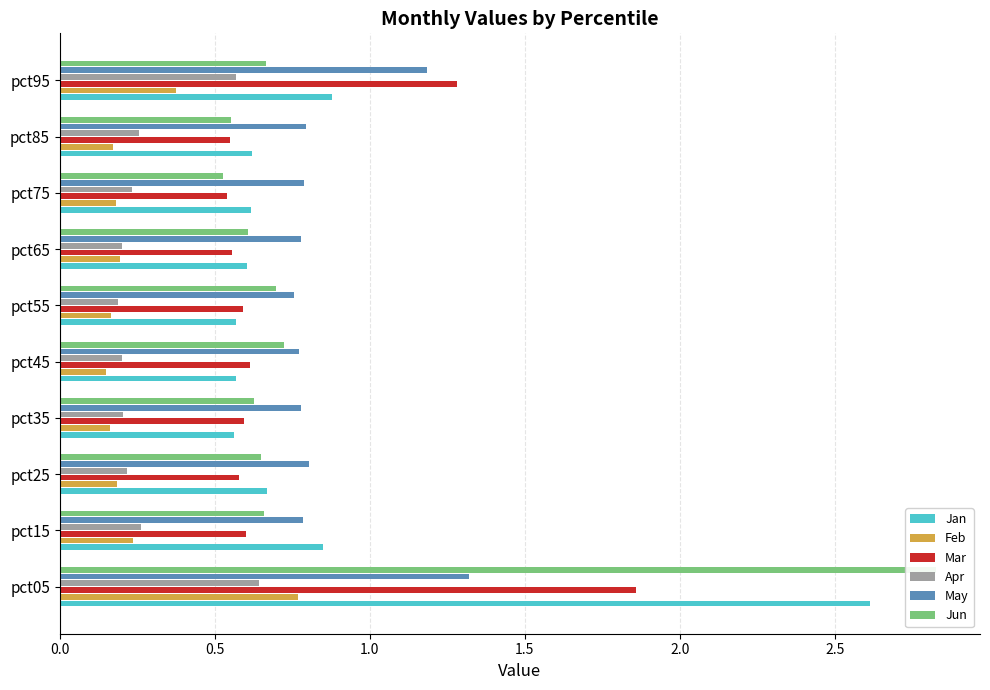

How many bars are there in total?

60